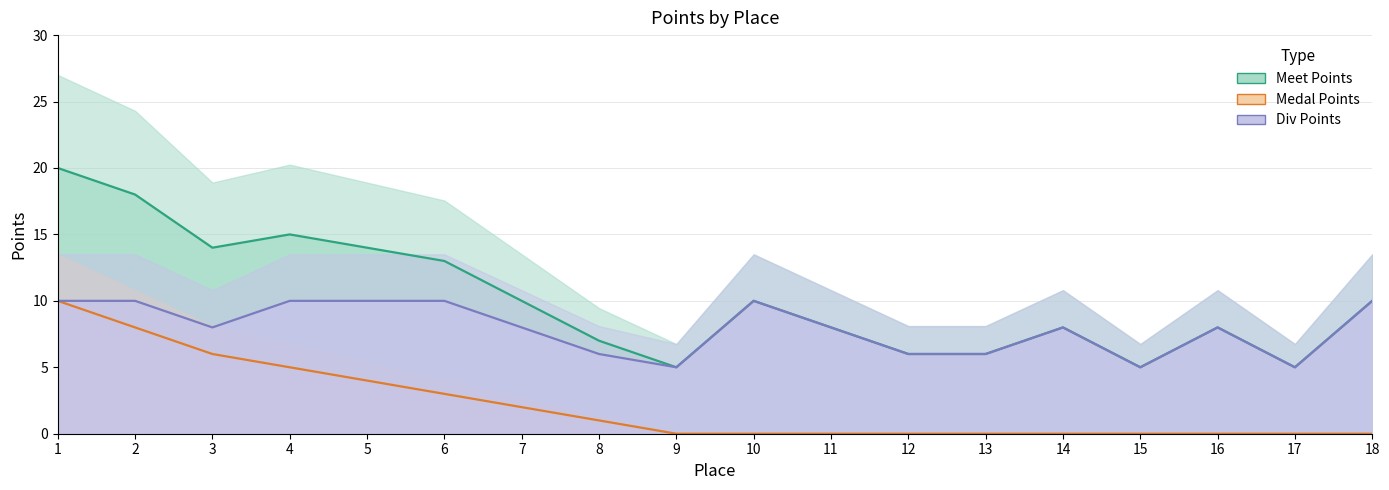

In Div Points, how many points are lower than both neighbors (excluding endpoints)?

4